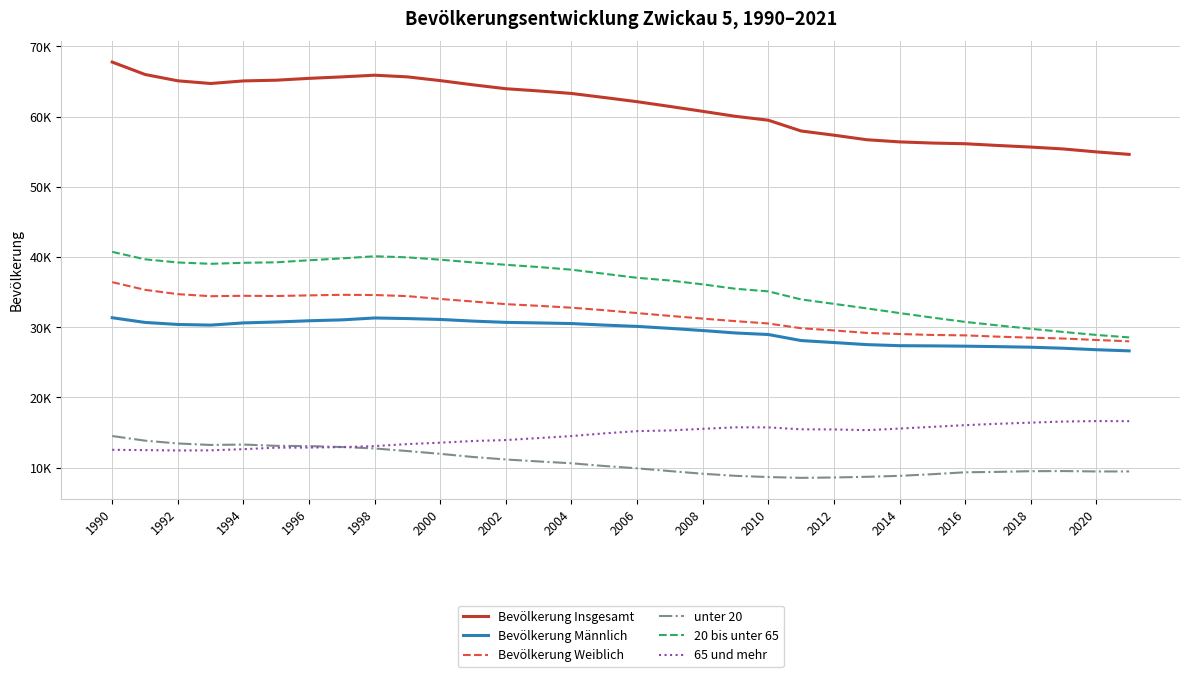

What is the difference between the second highest and second lowest values in the Bevölkerung Männlich series?

4521